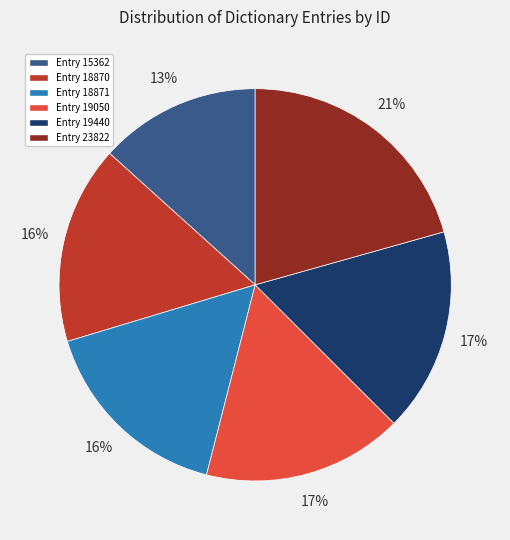

Is there any slice that represents more than half of the pie?

No